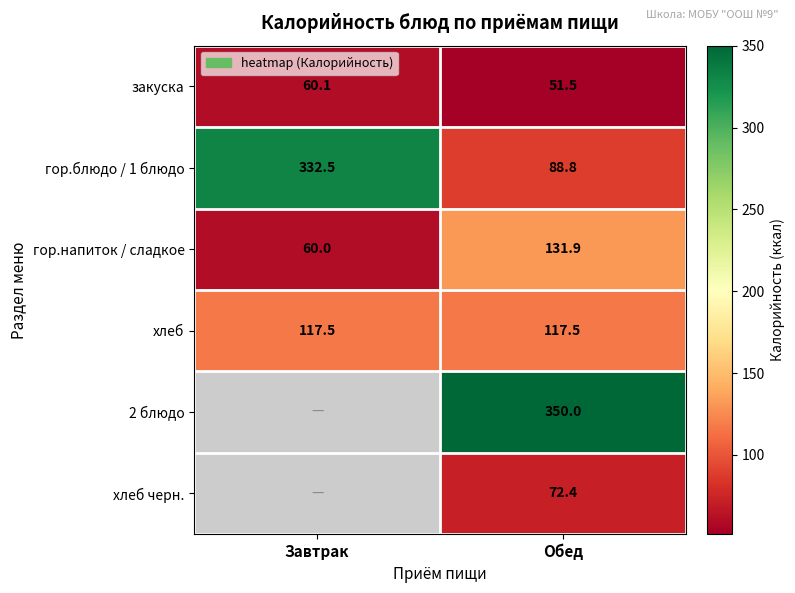

What is the maximum value for гор.напиток / сладкое?

131.9